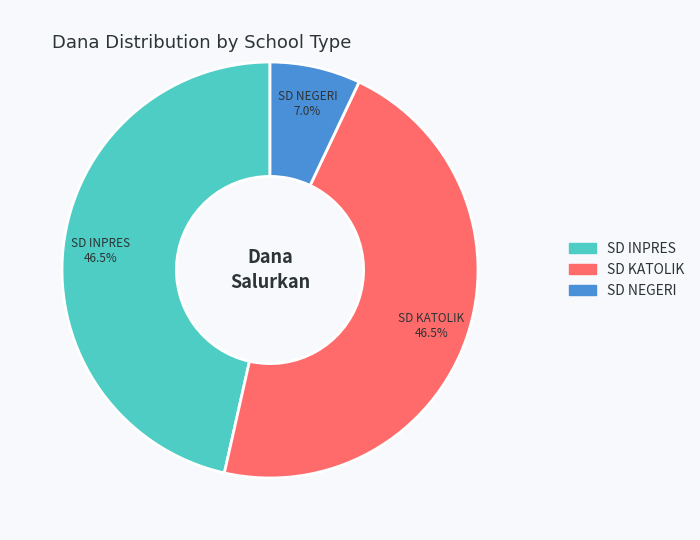

Is there any slice that represents more than half of the pie?

No